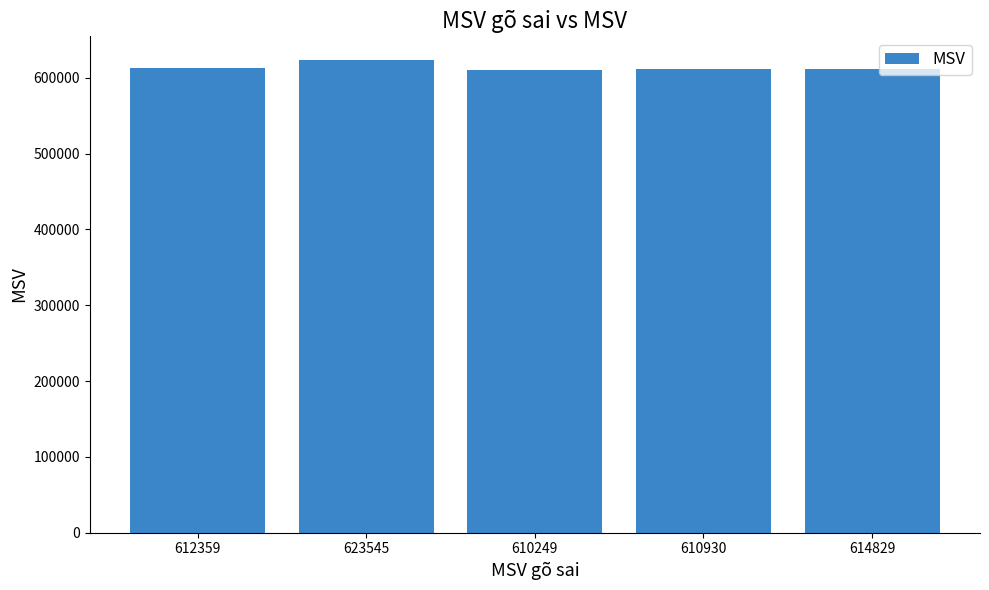

Are the bars grouped side by side (vs. stacked)?

No